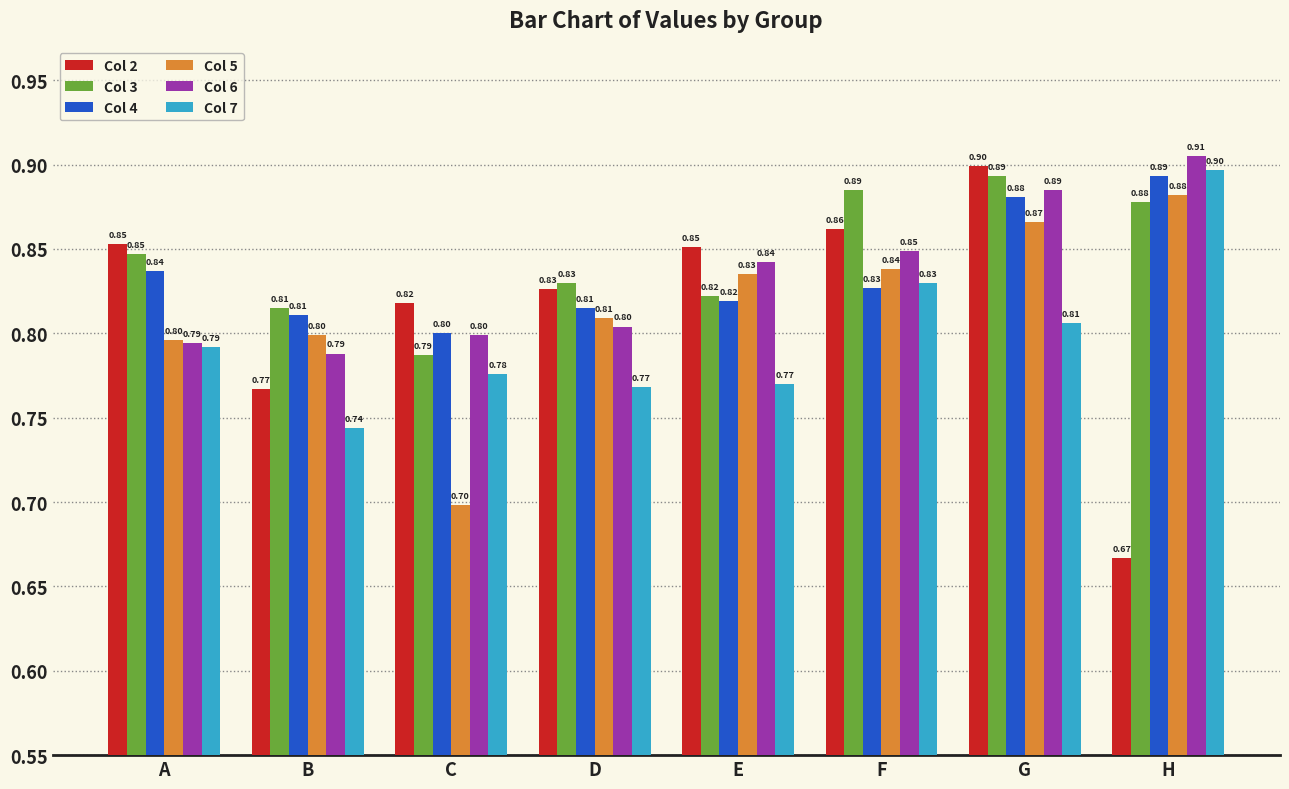

What is the average value of the Col 7 series?

0.8